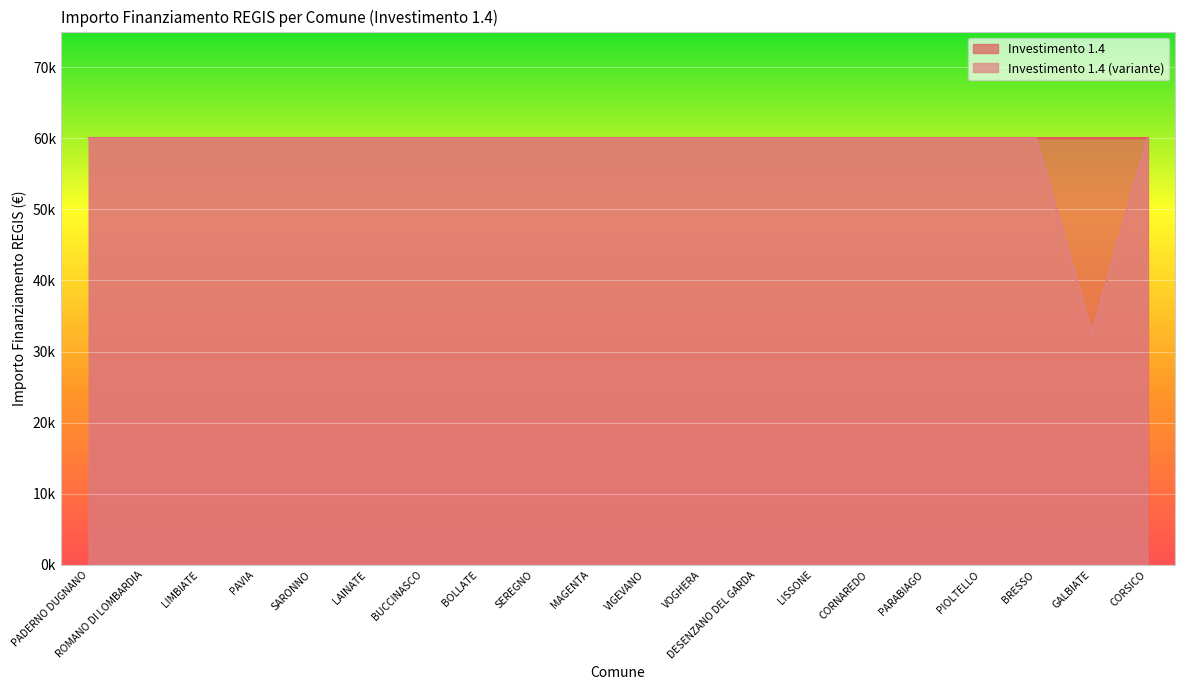

What is the difference between the maximum and minimum values?

27377